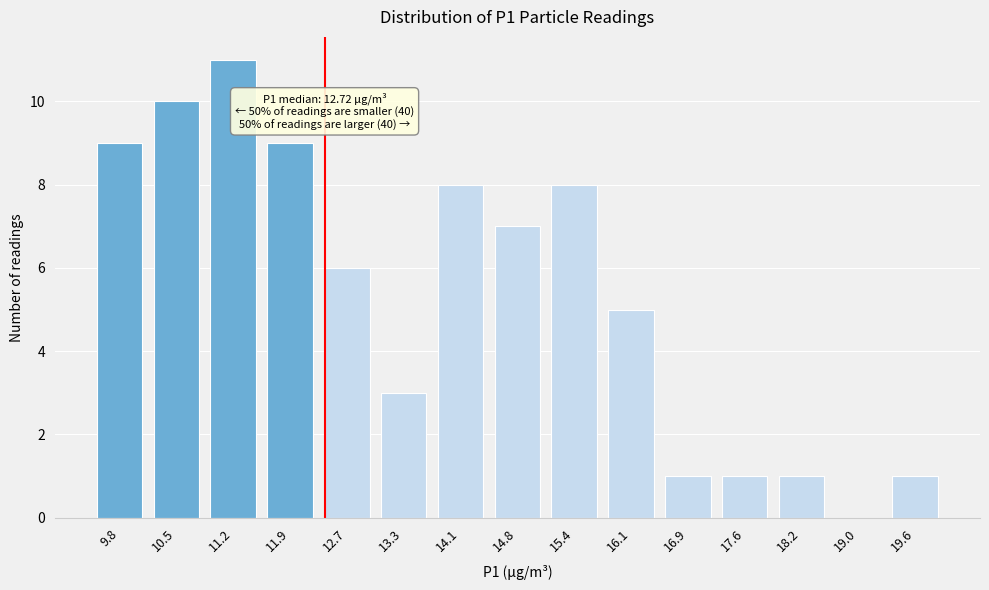

Reading left to right, what are all the values shown in this chart?

9.8=9	10.5=10	11.2=11	11.9=9	12.7=6	13.3=3	14.1=8	14.8=7	15.4=8	16.1=5	16.9=1	17.6=1	18.2=1	19.0=0	19.6=1